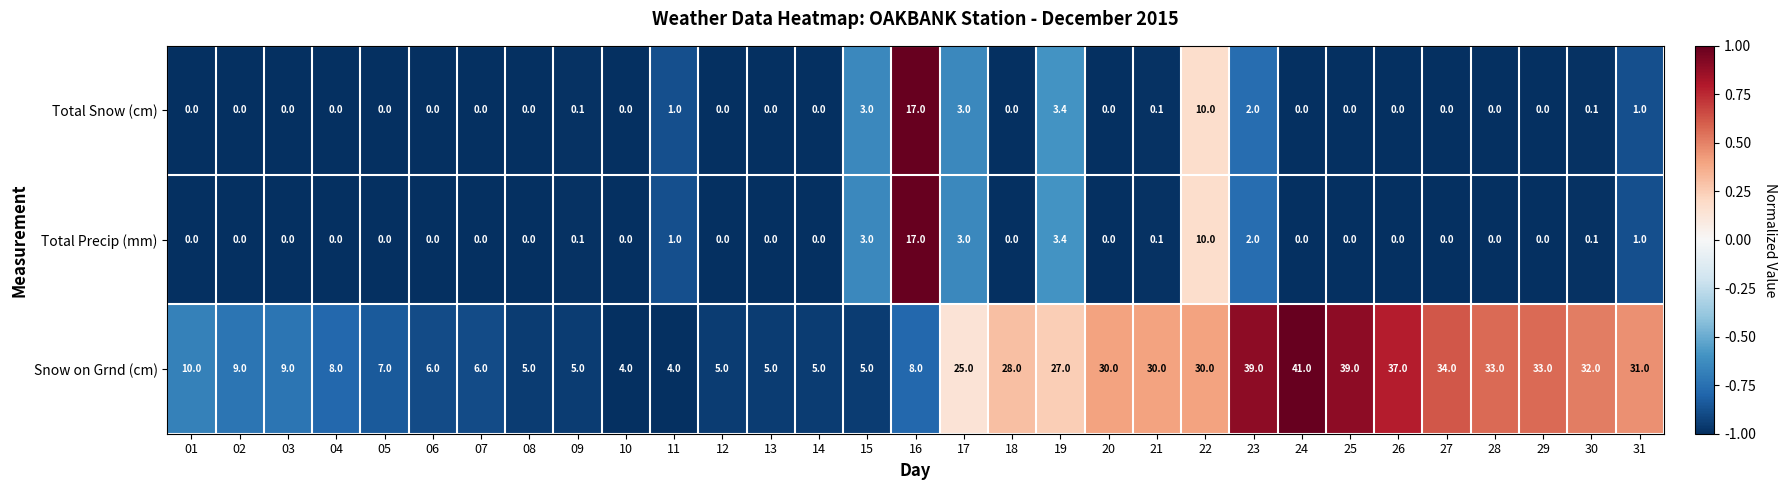

What is the average value of the Total Snow (cm) series?

1.3